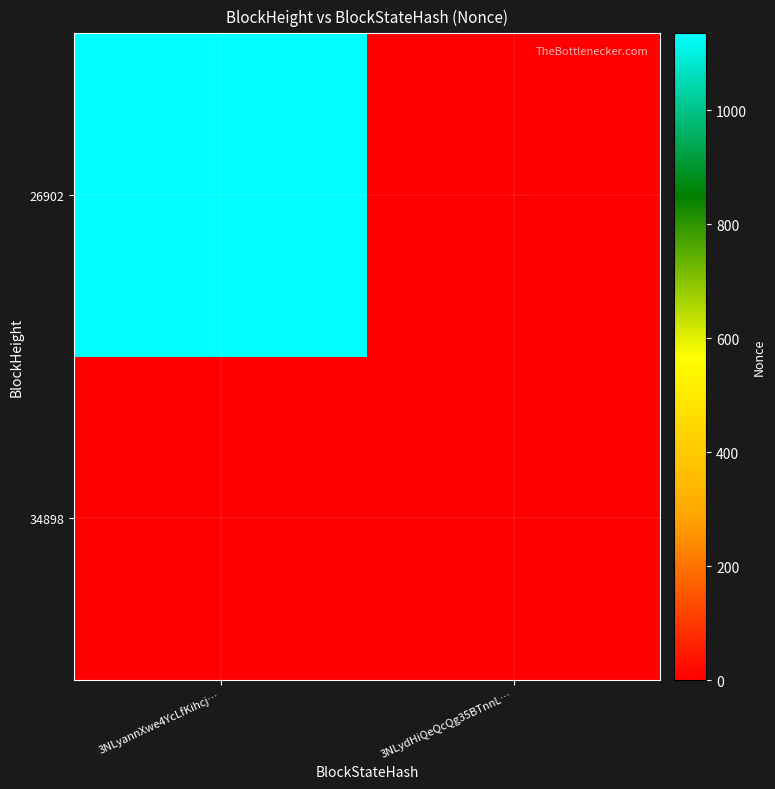

Which series has the largest total across all categories?

26902